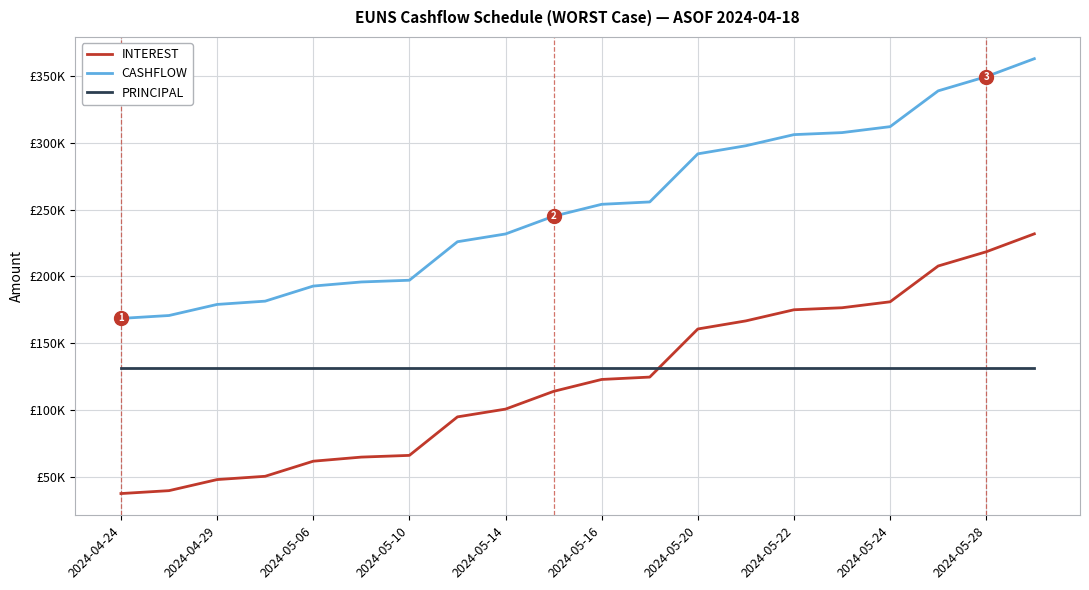

Does the chart display data point markers on the line(s)?

No